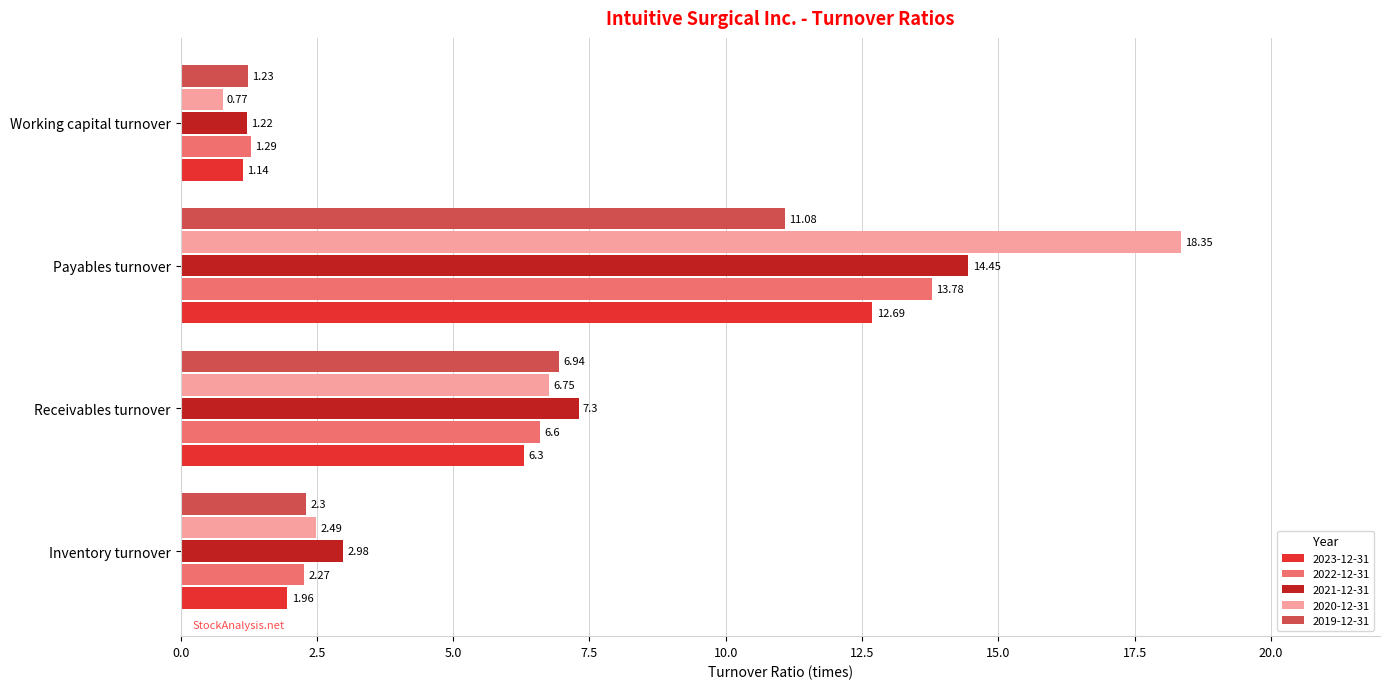

What is the total value across all series at Inventory turnover?

12.0